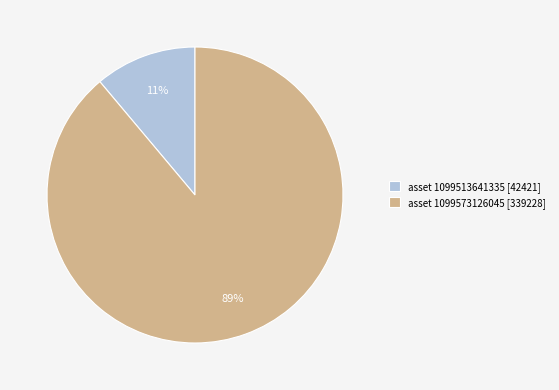

True or false: asset 1099573126045 [339228] accounts for 89% of the total.

True